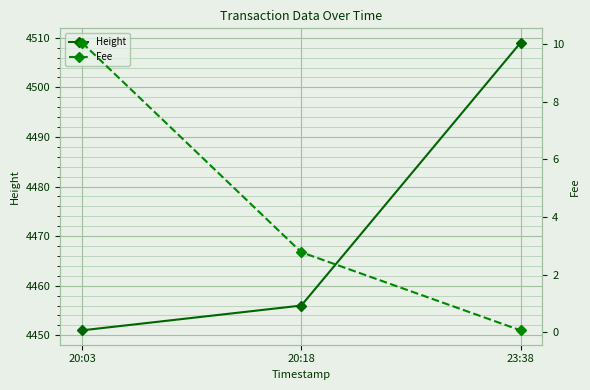

Which category has the highest value in the Fee series?

20:03